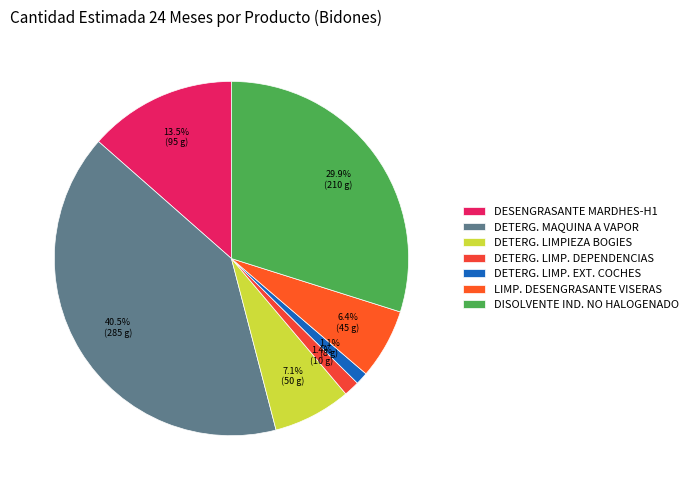

Count the number of slices in the pie.

7